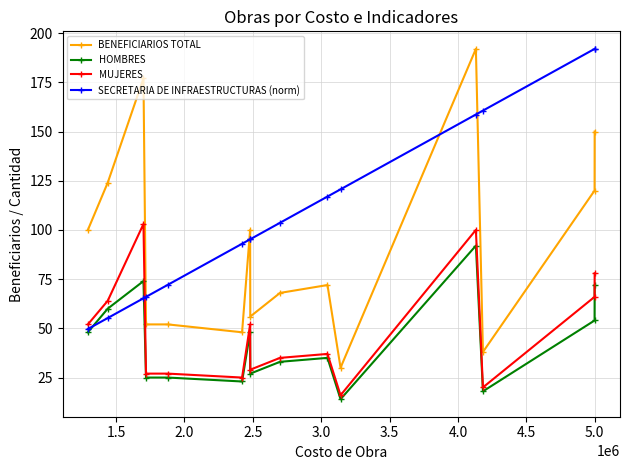

Is this an area chart (filled region under the line)?

No